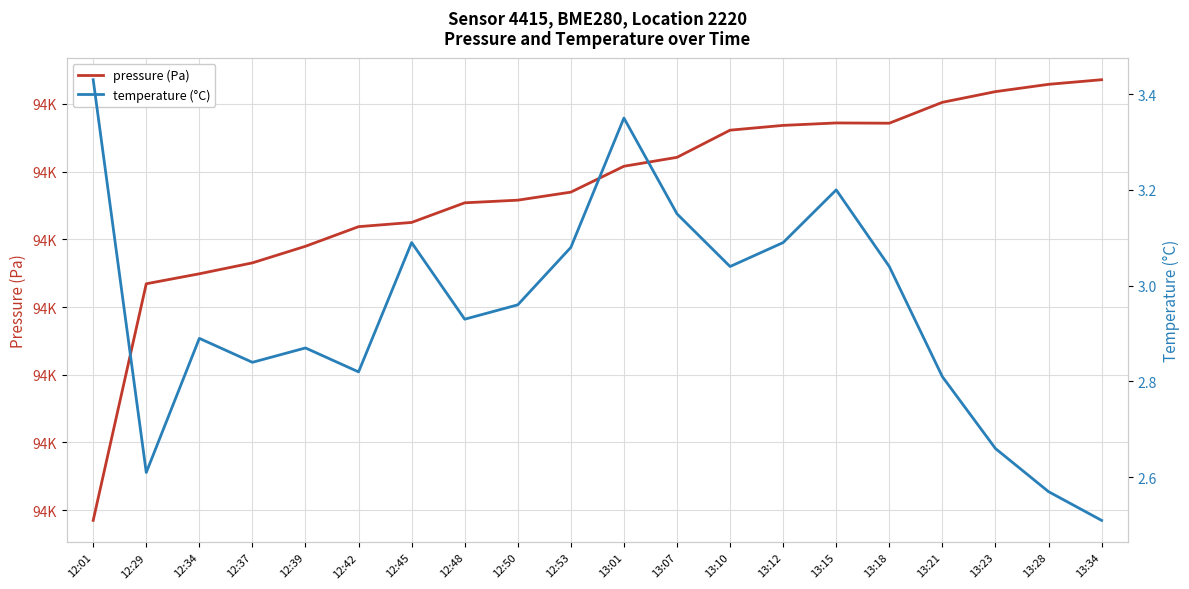

Which has a higher value, 13:28 or 12:01?

13:28